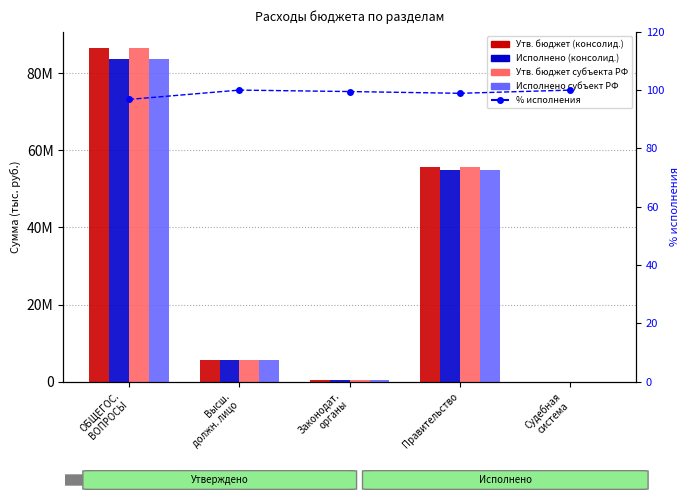

What are all the series names shown in the legend?

Утв. бюджет (консолид.), Исполнено (консолид.), Утв. бюджет субъекта РФ, Исполнено субъект РФ, % исполнения